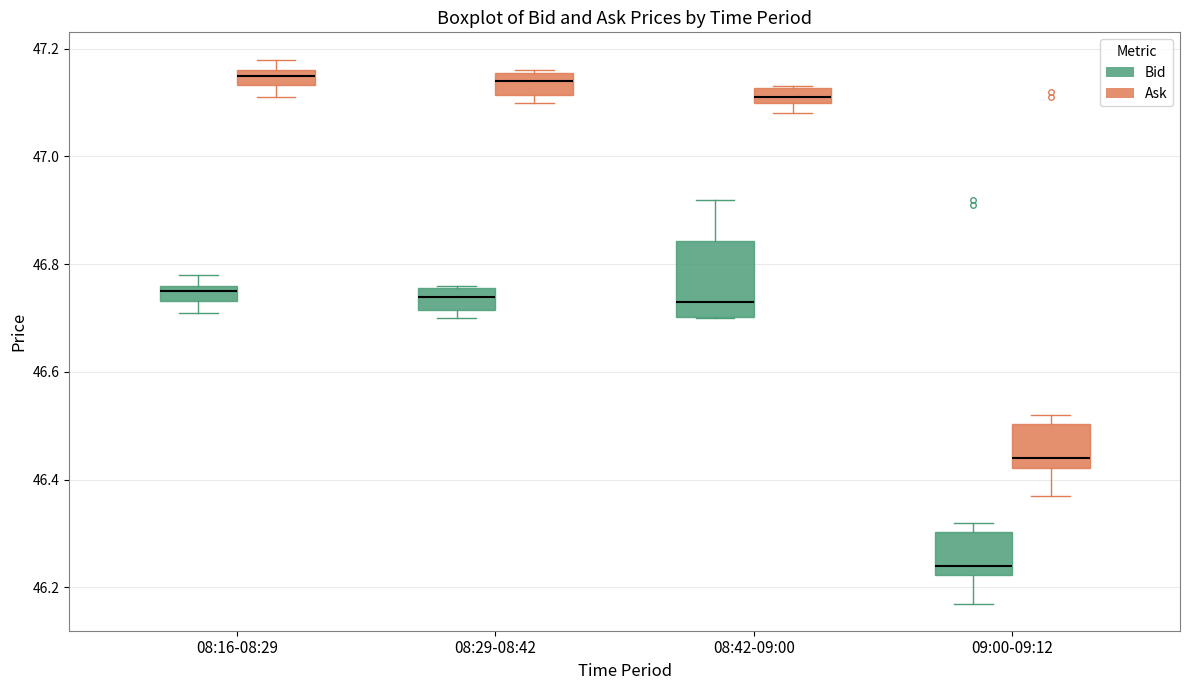

Comparing the boxes themselves (not the whiskers), which one is the tallest?

08:42-09:00 (Bid)